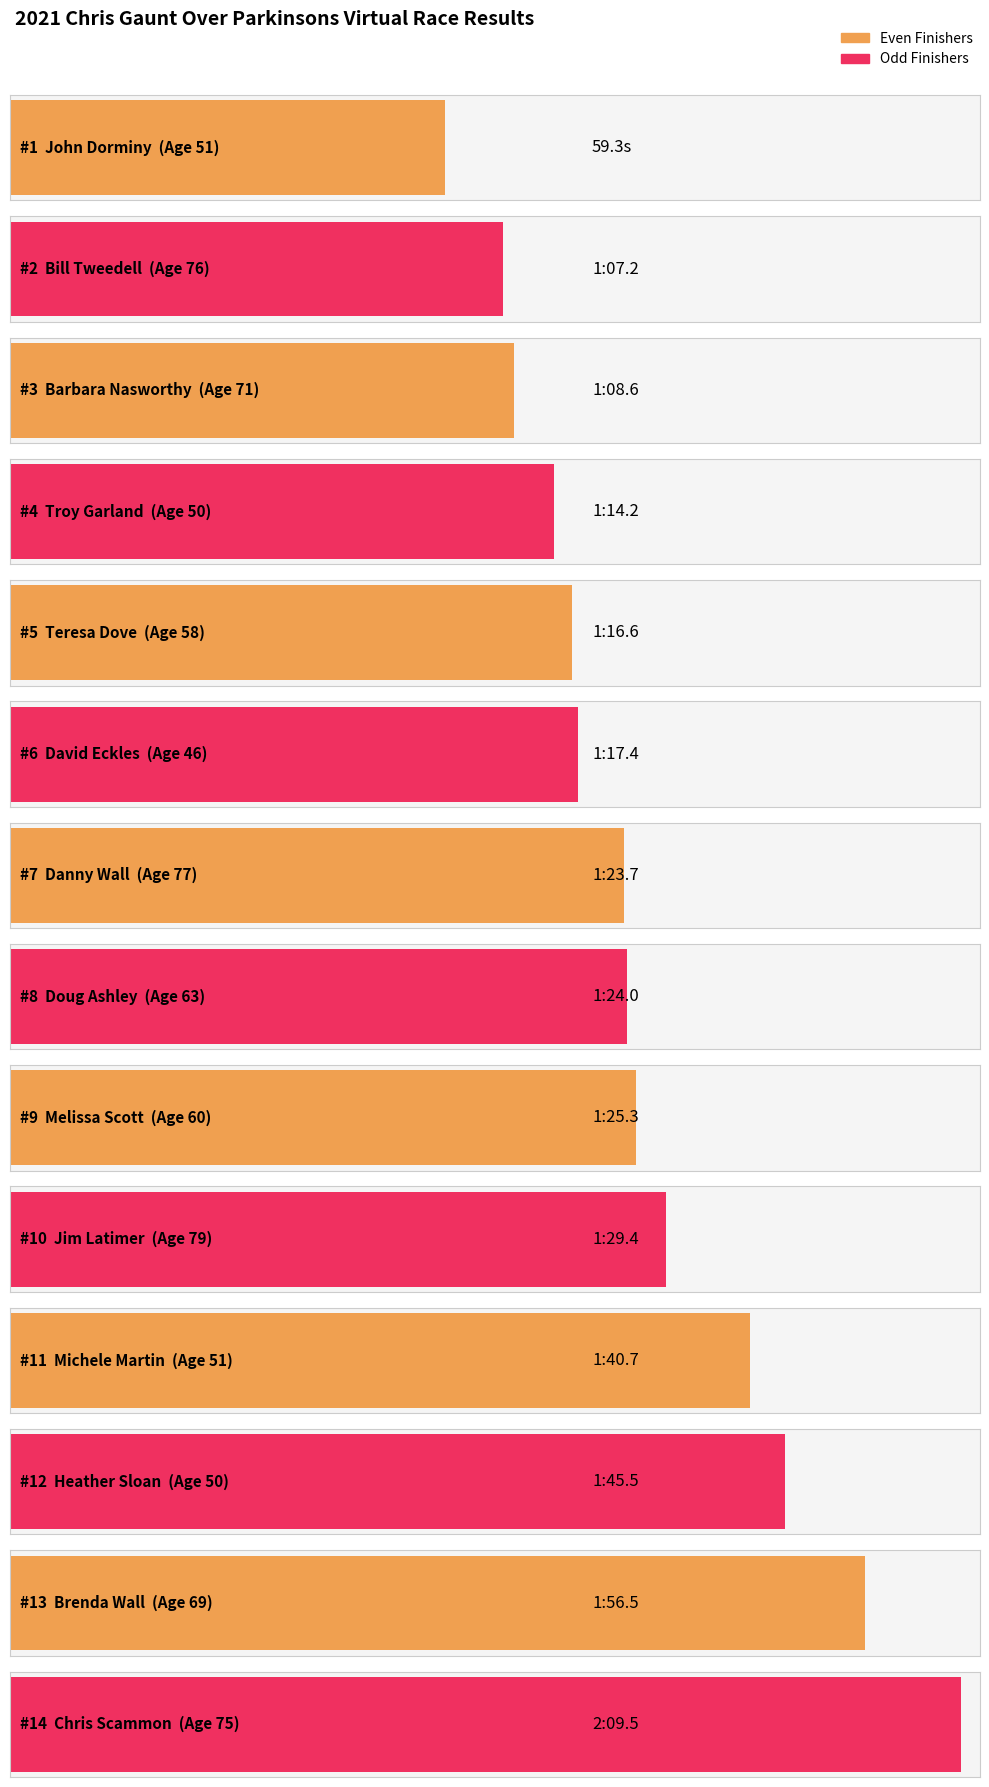

Rank the categories by value from highest to lowest.

Chris Scammon, Brenda Wall, Heather Sloan, Michele Martin, Jim Latimer, Melissa Scott, Doug Ashley, Danny Wall, David Eckles, Teresa Dove, Troy Garland, Barbara Nasworthy, Bill Tweedell, John Dorminy